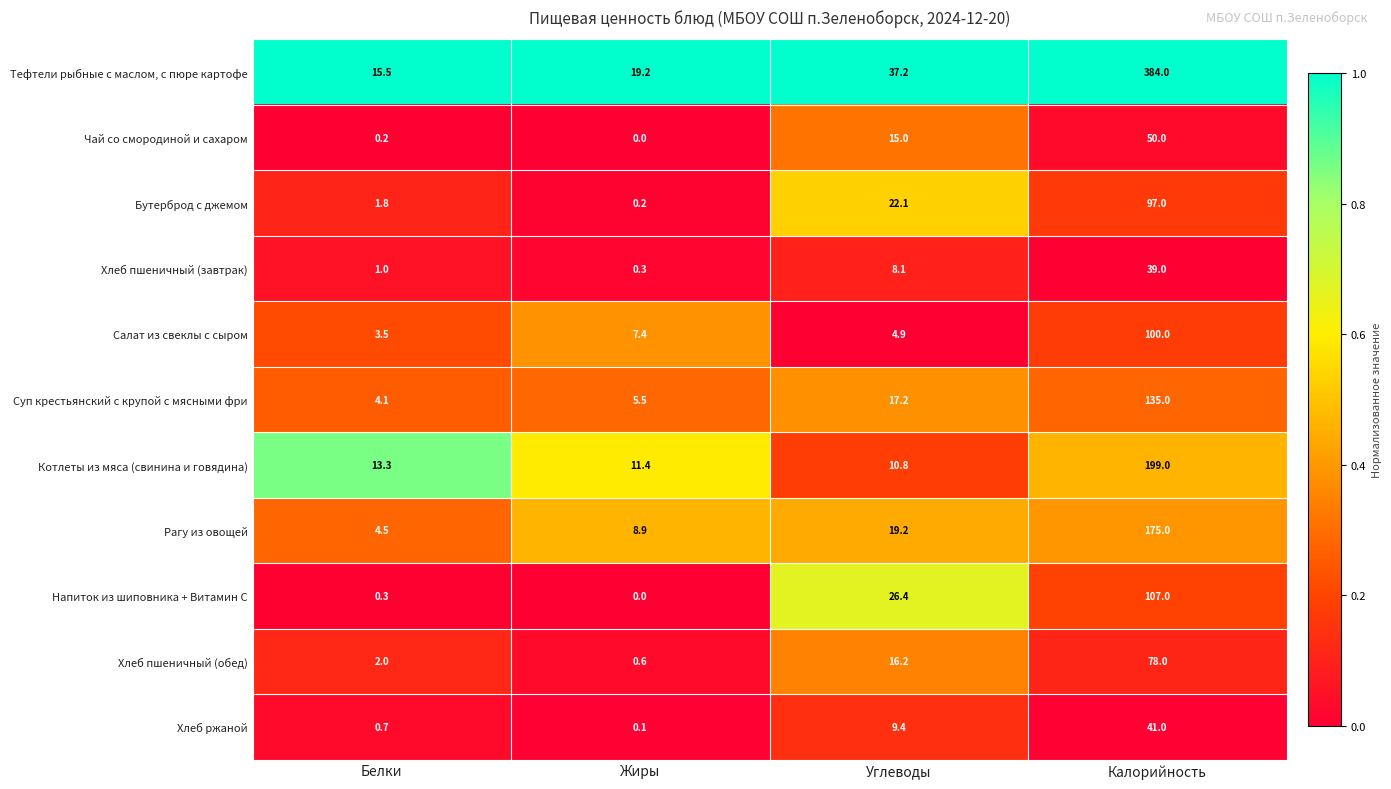

How many categories are shown in the chart?

4